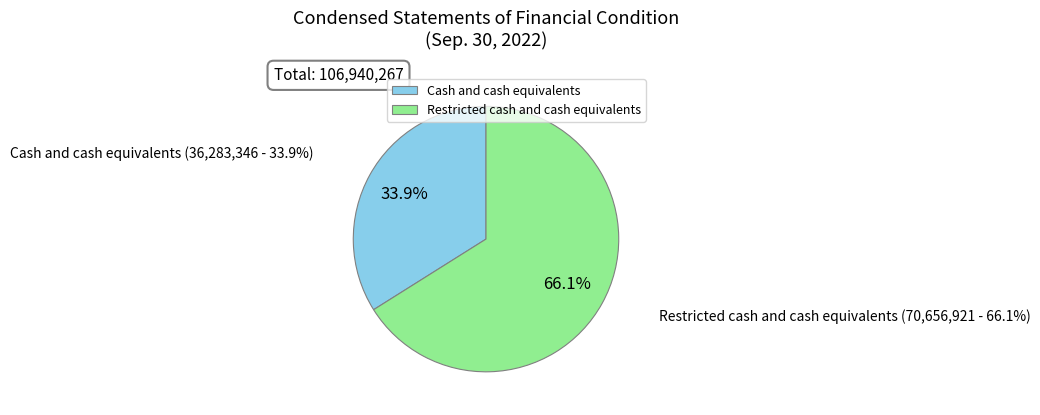

Does Cash and cash equivalents account for over 50% of the chart?

No